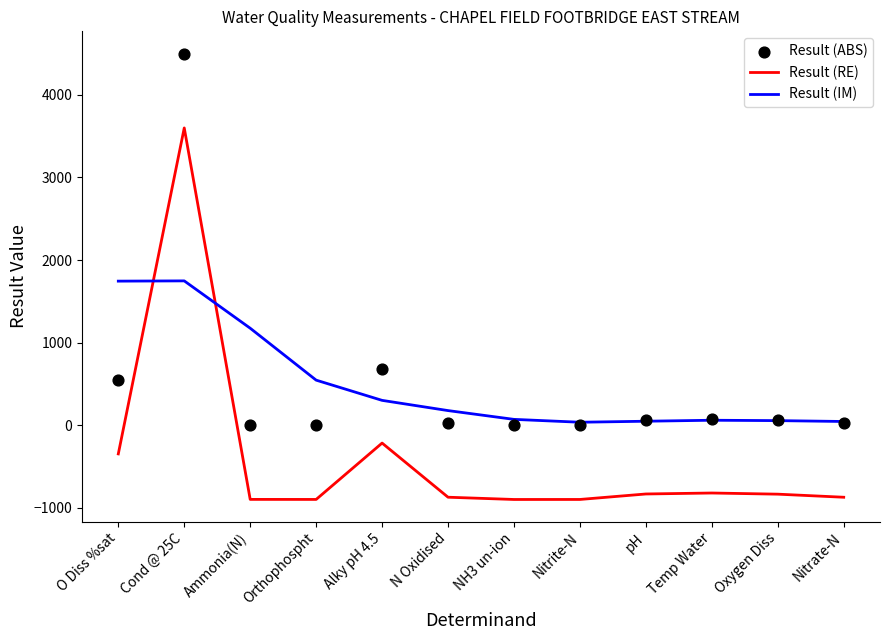

Which series reaches the maximum Y coordinate?

Result (ABS)